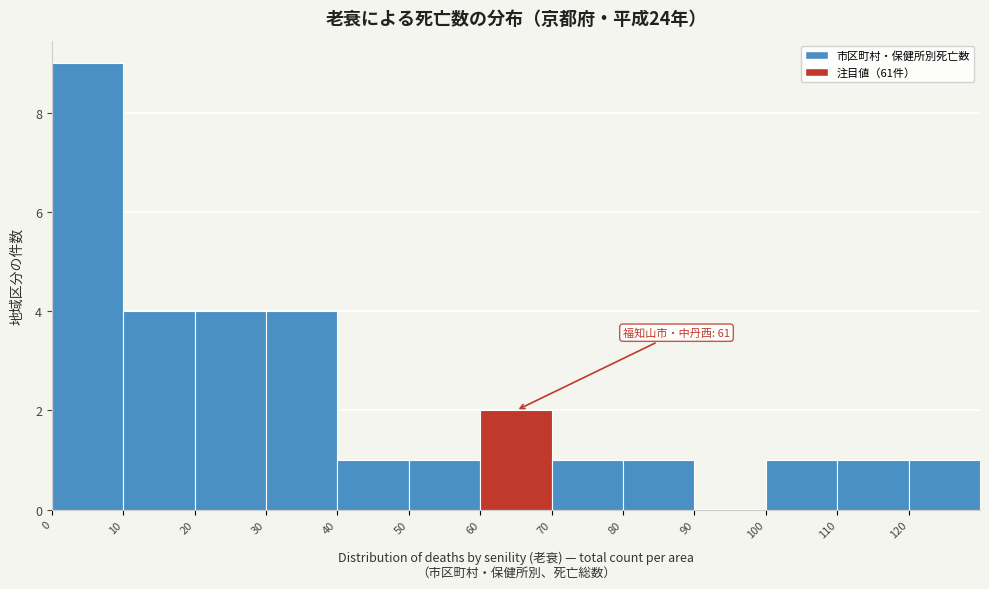

Which range on the x-axis has the tallest bar?

0 to 10